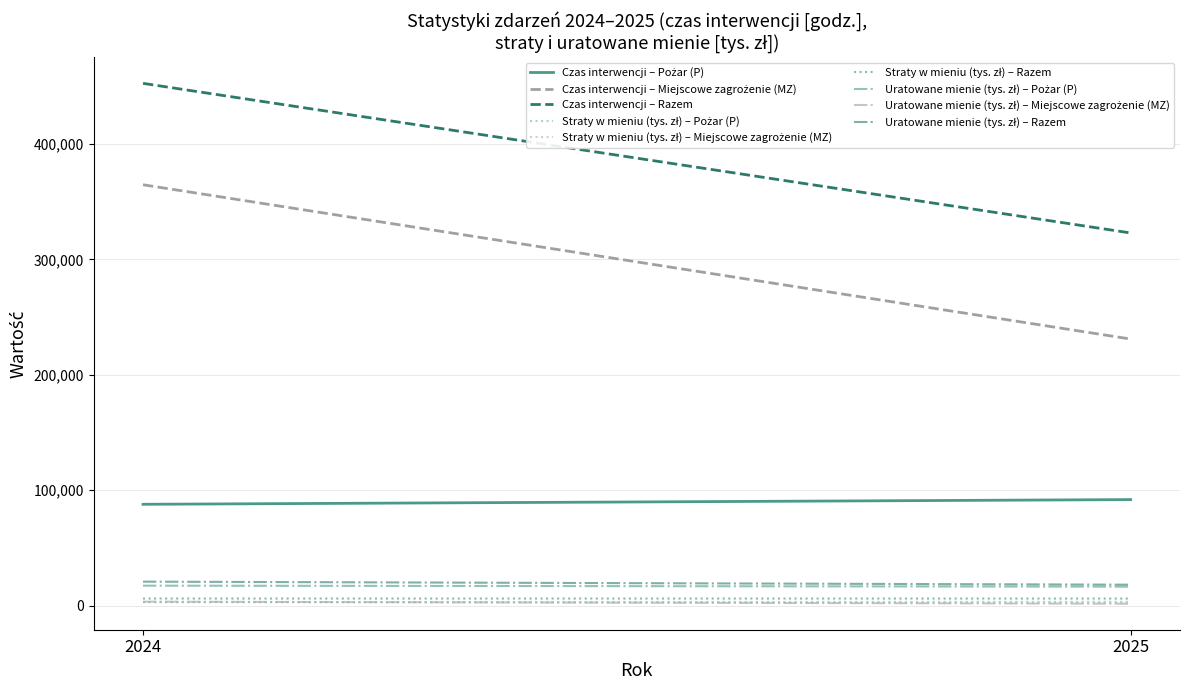

What value does the Pożar (P) series have at 2024?

87818.8